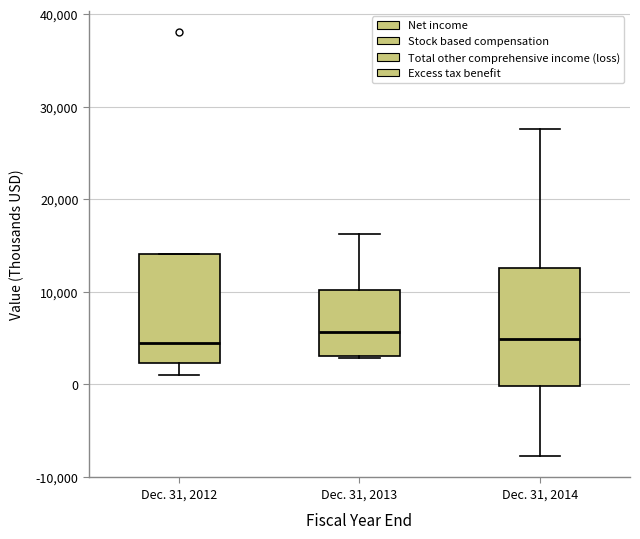

Where is the upper edge of the box for Dec. 31, 2012 on the y-axis? The values are not printed on the chart, so give them approximately, as read against the axis.

14000